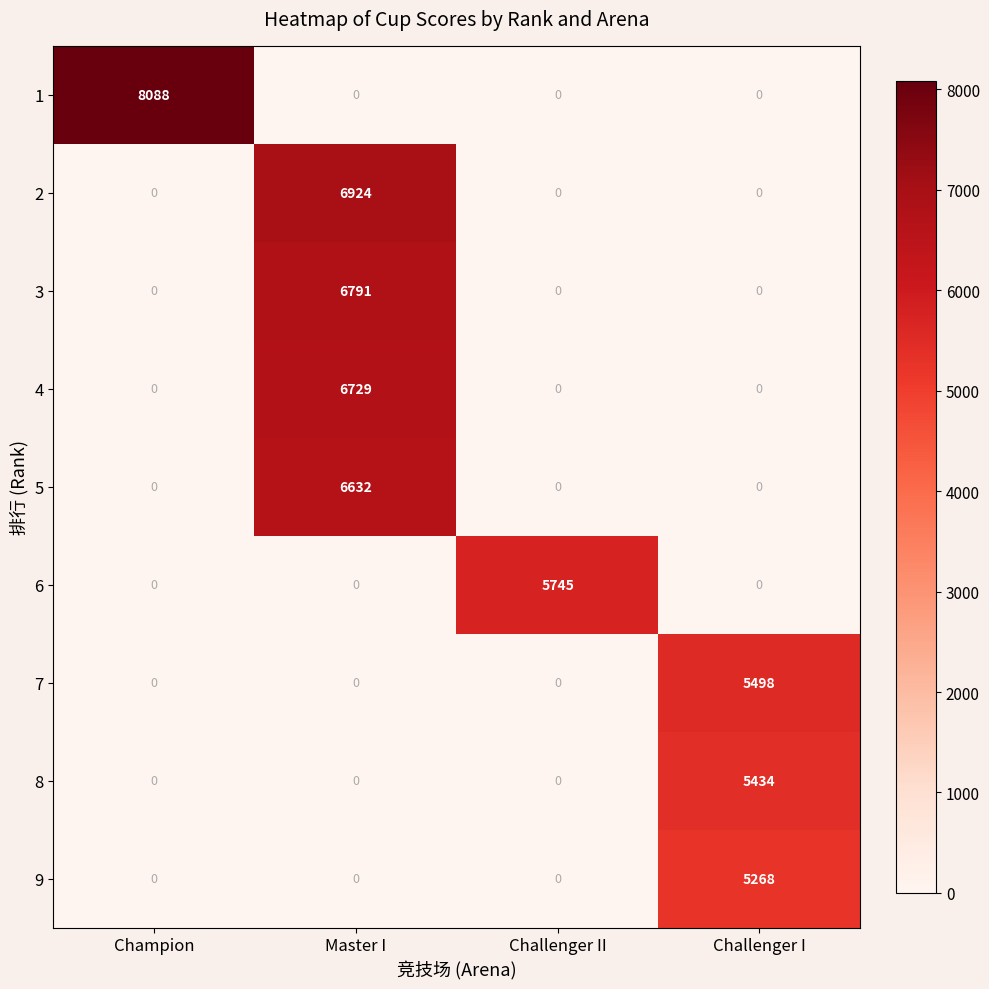

Which category has the highest value across all series?

Champion